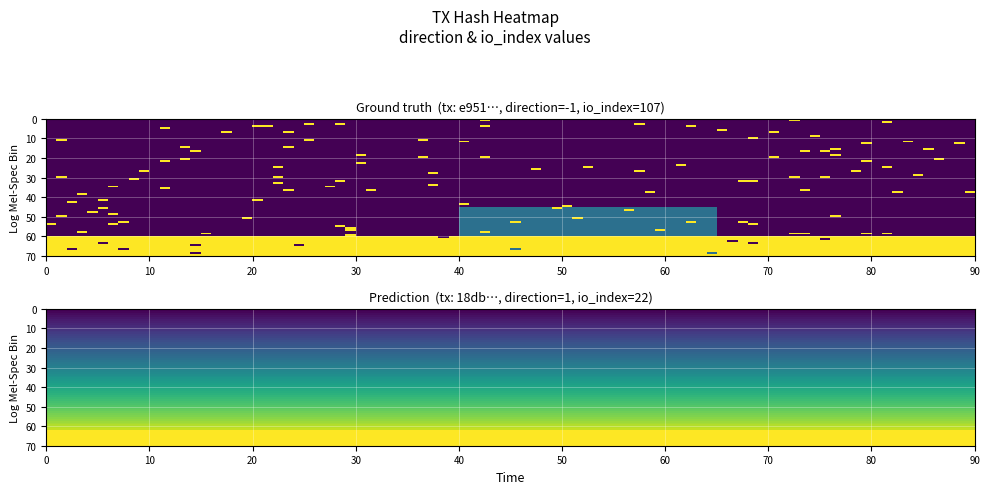

Reading right to left, extract all data points from this chart.

e951b2155462f019f7b240ff2de6e8c83ddde9d: io_index=107	direction=-1
18db2296f1baa04e3d1fccd5c6f30e4723d0363: io_index=22	direction=1